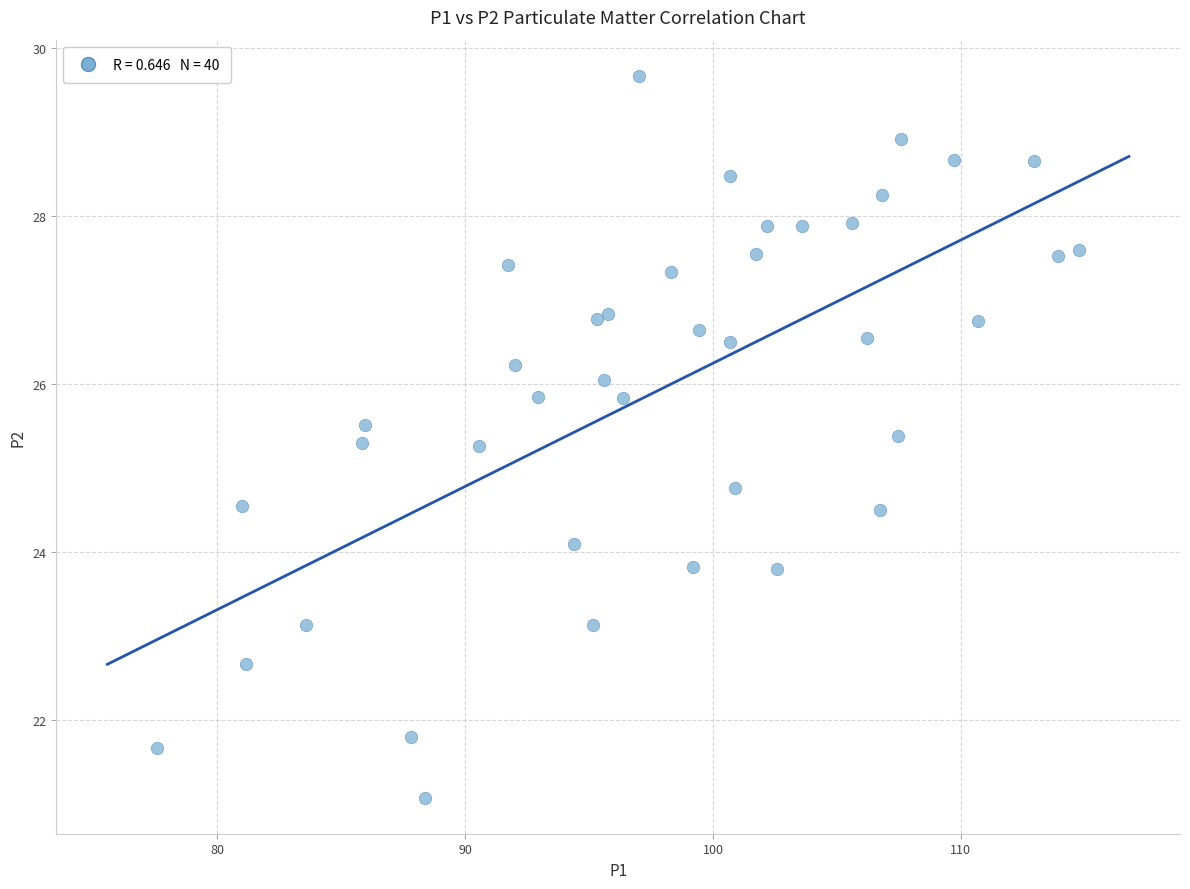

What is the range of X values (max minus min)?

37.2